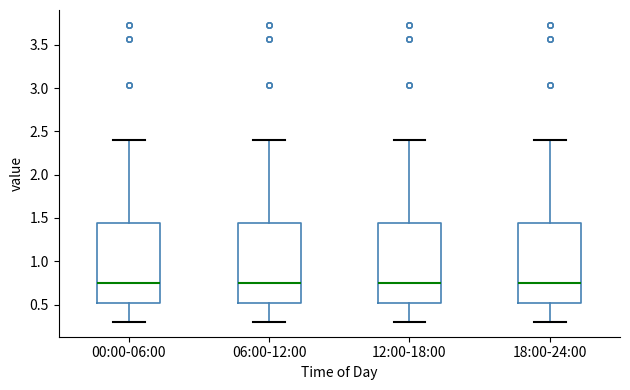

Reading left to right, read every box against the y-axis: the position of its median line, the range the box covers, and the ends of its whiskers. The values are not printed on the chart, so give them approximately, as read against the axis.

00:00-06:00: median 0.75, box 0.50 to 1.45, whiskers 0.30 to 2.40
06:00-12:00: median 0.75, box 0.50 to 1.45, whiskers 0.30 to 2.40
12:00-18:00: median 0.75, box 0.50 to 1.45, whiskers 0.30 to 2.40
18:00-24:00: median 0.75, box 0.50 to 1.45, whiskers 0.30 to 2.40